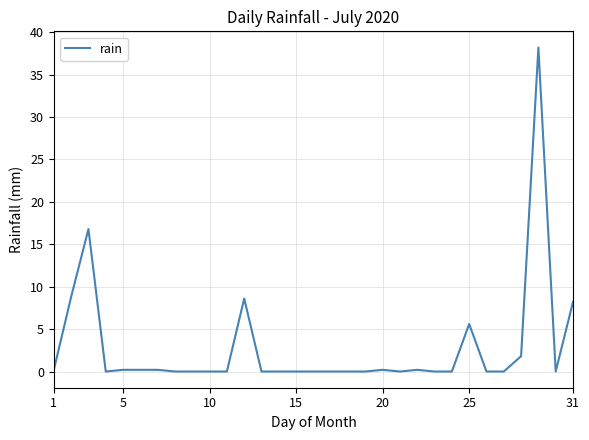

What is the difference between the maximum and minimum values?

38.2